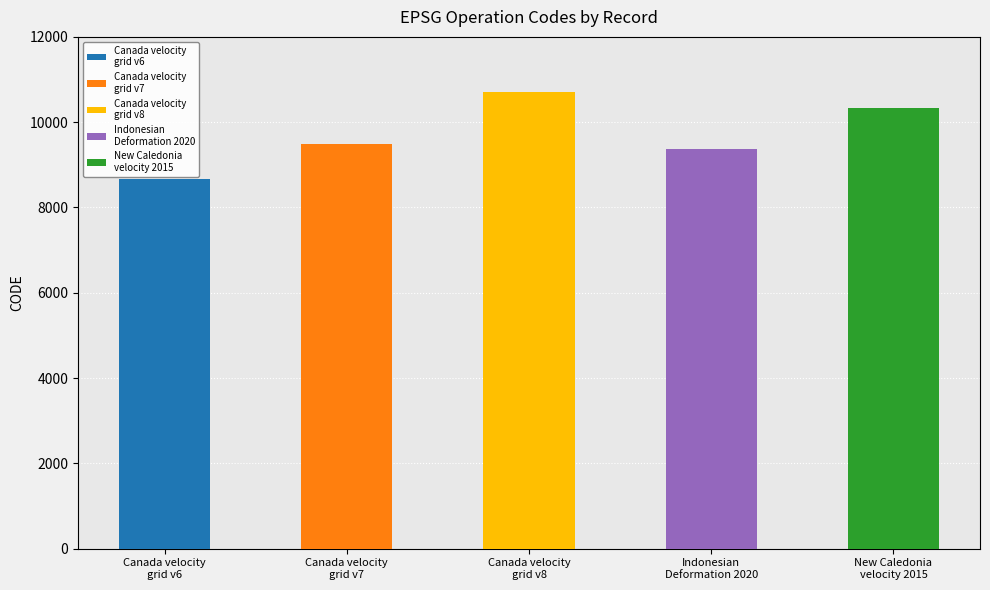

What is the value of the 3rd bar from the left?

10707